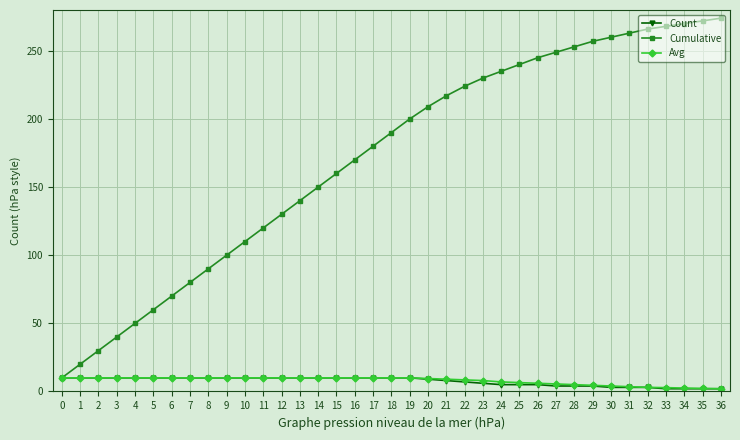

How many lines are shown in the chart?

3